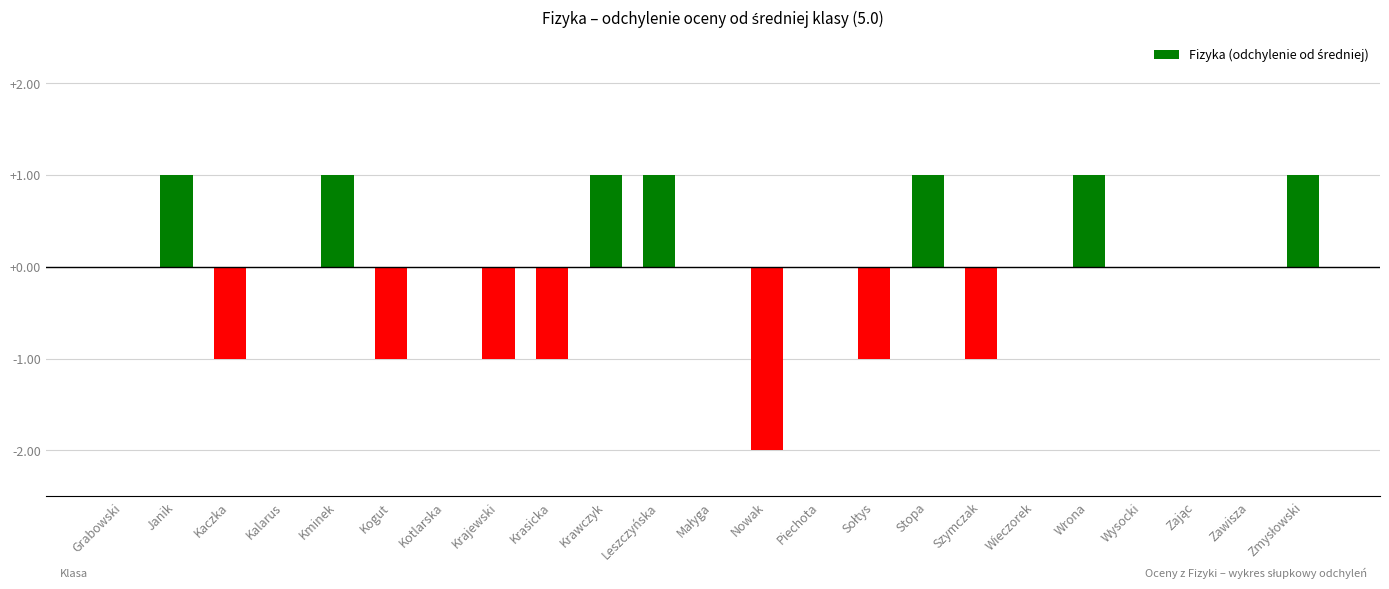

Does the chart contain stacked bars?

No